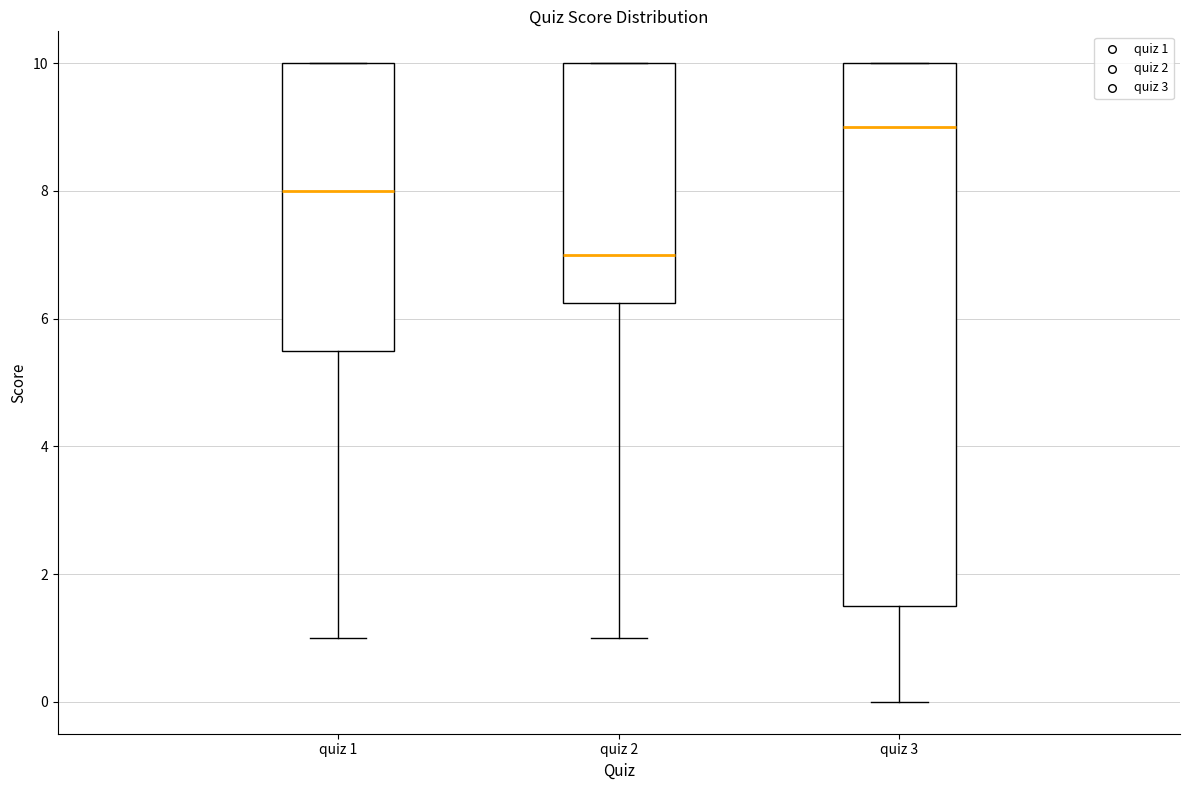

Reading left to right, transcribe this box plot: for each box, give where its median line is, the range the box spans, and where its two whiskers end, as read against the y-axis. The values are not printed on the chart, so give them approximately, as read against the axis.

quiz 1: median 8.0, box 5.6 to 10.0, whiskers 1.0 to 10.0
quiz 2: median 7.0, box 6.2 to 10.0, whiskers 1.0 to 10.0
quiz 3: median 9.0, box 1.6 to 10.0, whiskers 0.0 to 10.0